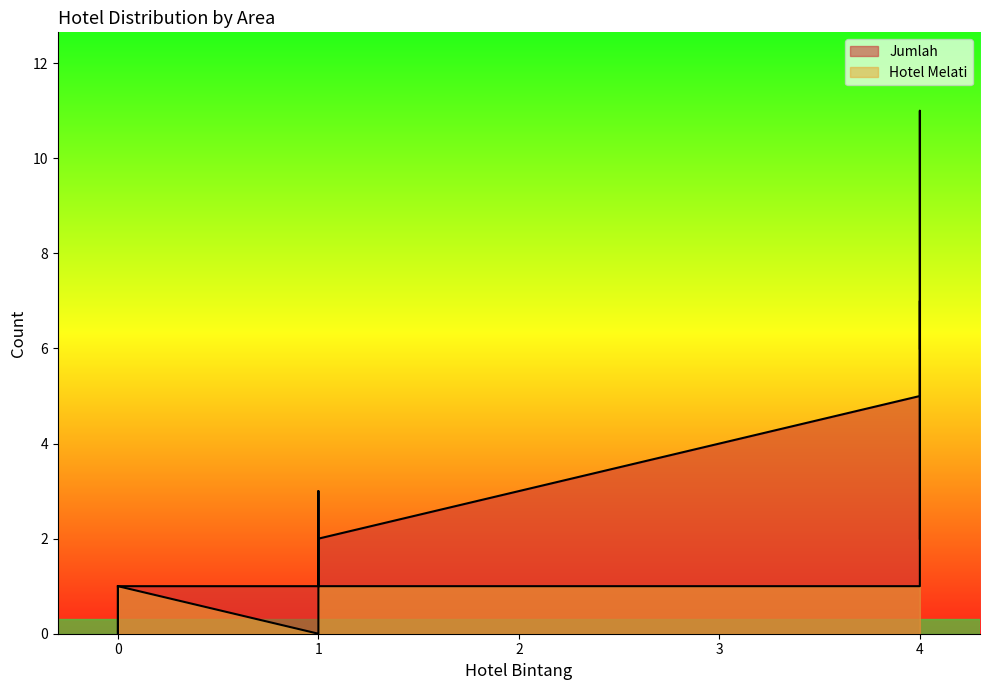

True or false: Hotel Melati and Jumlah intersect in this chart.

False